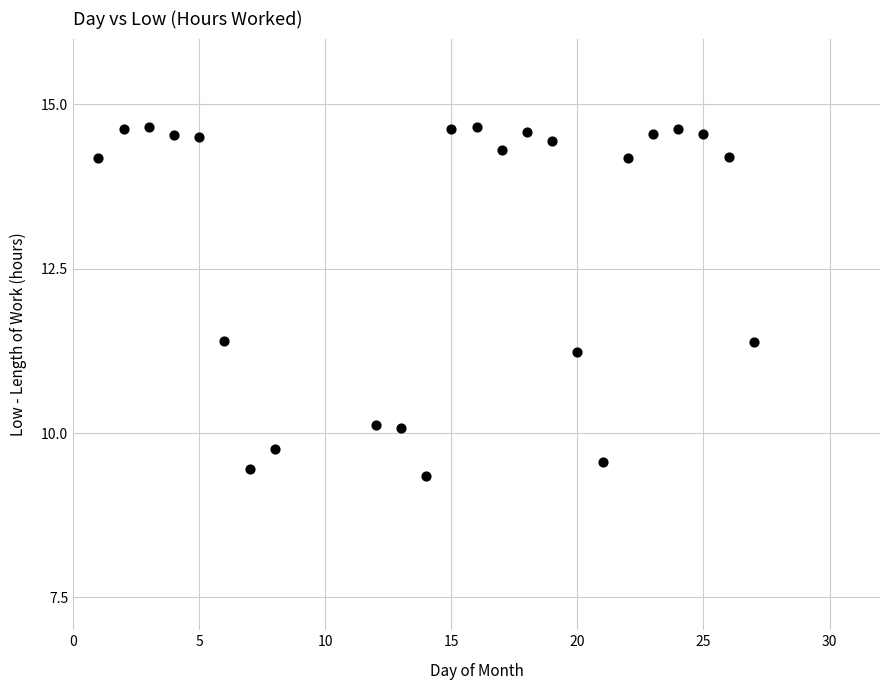

What is the range of Y values (max minus min)?

5.3